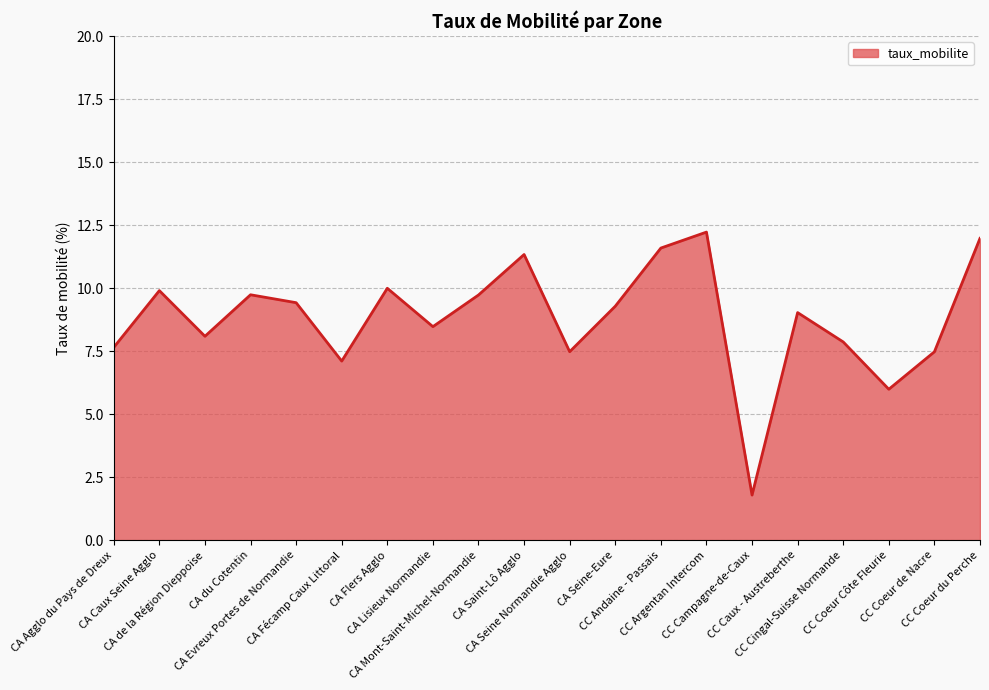

The chart shows a value of 9.3 at CA Seine-Eure. True or false?

True